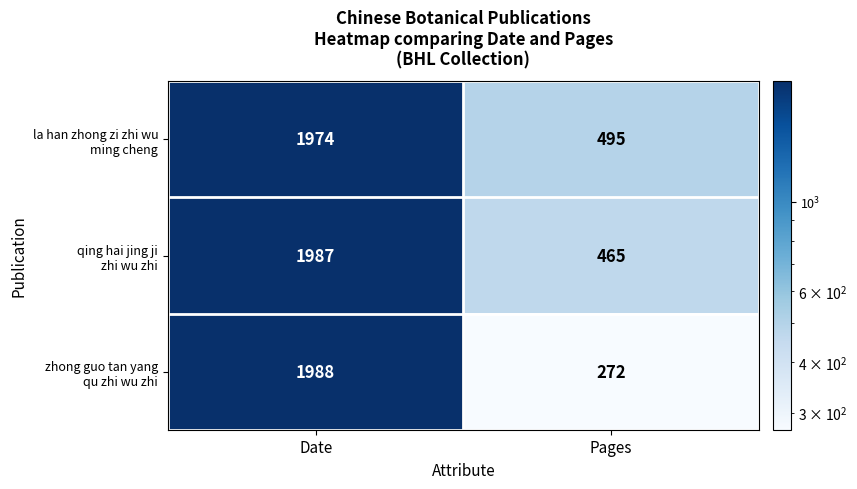

What is the greatest value displayed?

1988